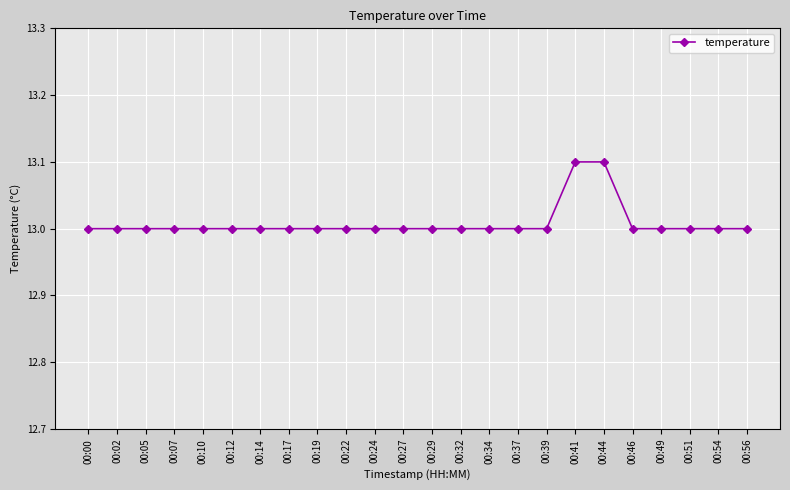

What is the maximum value shown in the chart?

13.1